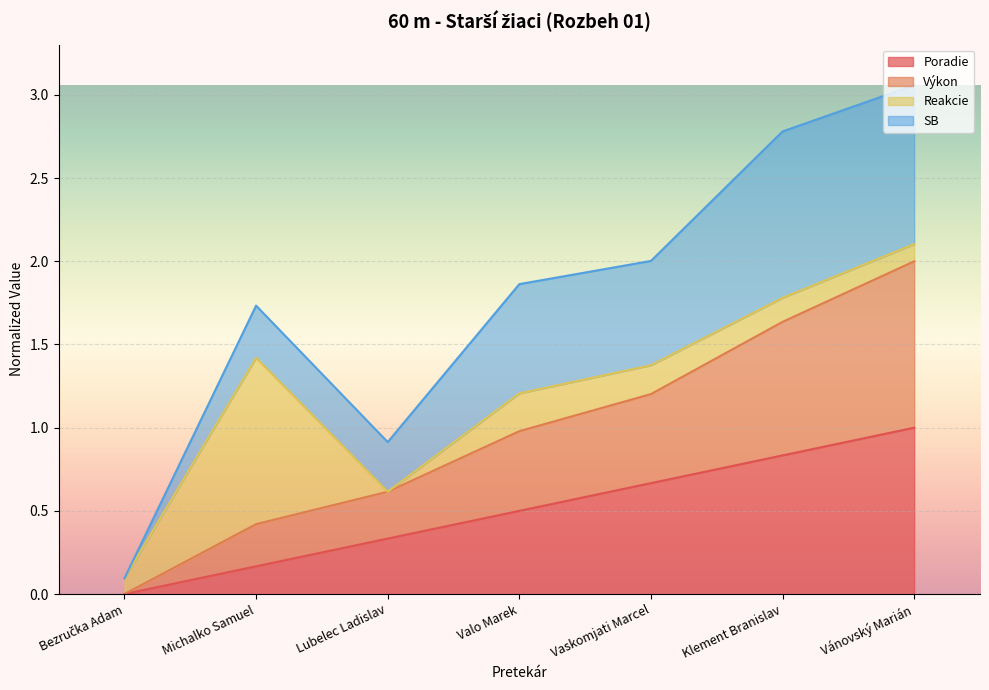

At which label does Poradie reach its peak?

Vánovský Marián